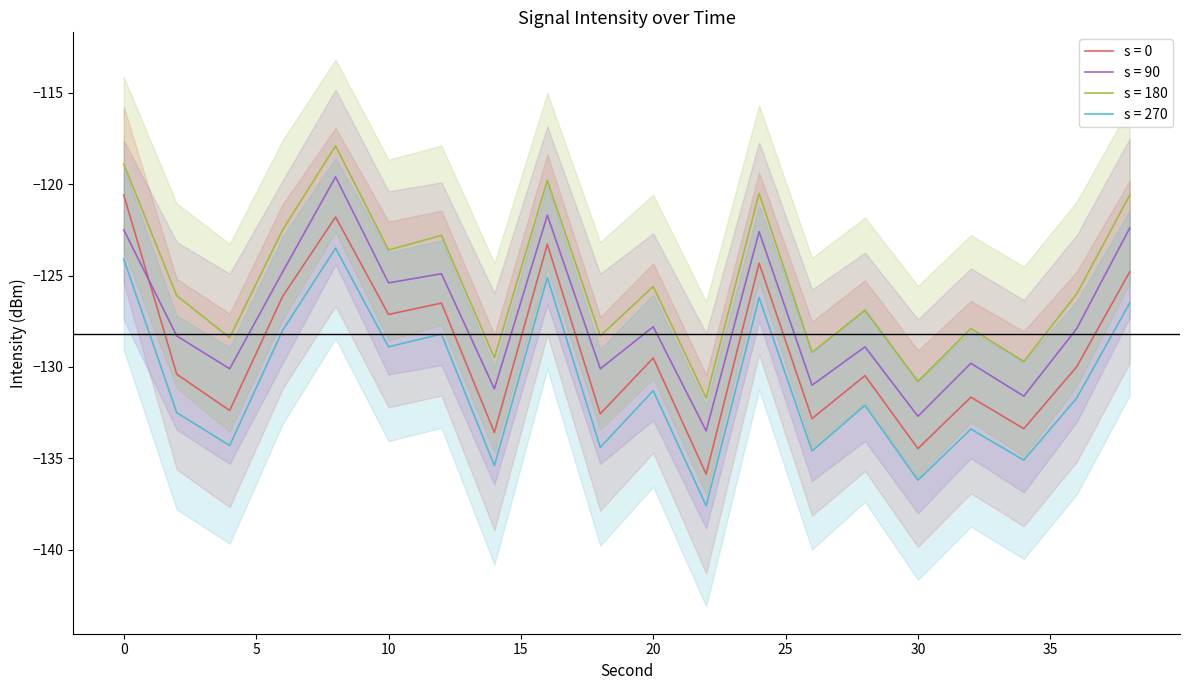

Reading left to right, list all the values displayed in this chart.

s = 0: -120.6	-130.4	-132.4	-126.1	-121.8	-127.1	-126.5	-133.6	-123.3	-132.6	-129.5	-135.9	-124.3	-132.8	-130.5	-134.5	-131.7	-133.4	-130.0	-124.8
s = 90: -122.5	-128.3	-130.1	-124.8	-119.6	-125.4	-124.9	-131.2	-121.7	-130.1	-127.8	-133.5	-122.6	-131.0	-128.9	-132.7	-129.8	-131.6	-127.9	-122.4
s = 180: -118.9	-126.1	-128.4	-122.5	-117.9	-123.6	-122.8	-129.5	-119.8	-128.3	-125.6	-131.7	-120.5	-129.2	-126.9	-130.8	-127.9	-129.7	-126.0	-120.6
s = 270: -124.1	-132.5	-134.3	-128.0	-123.5	-128.9	-128.2	-135.4	-125.1	-134.4	-131.3	-137.6	-126.2	-134.6	-132.1	-136.2	-133.4	-135.1	-131.7	-126.5